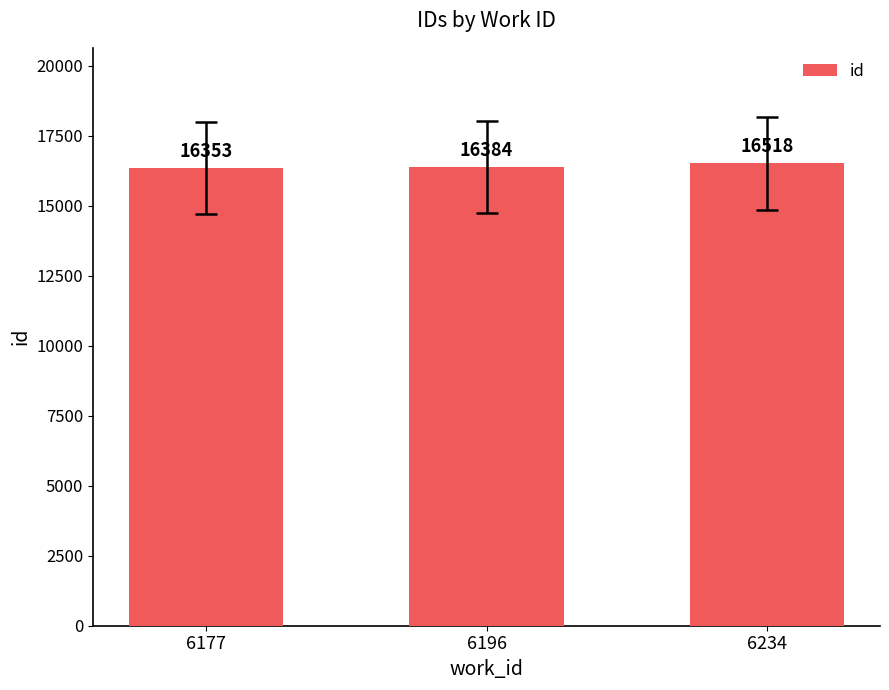

How many values are between 16353 and 16518?

3